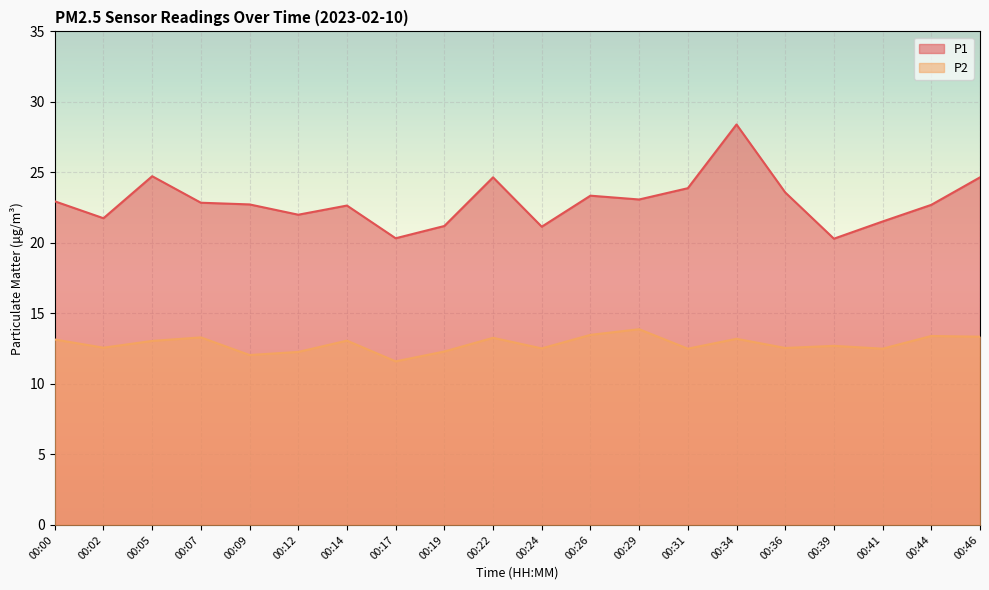

Reading right to left, list all the values displayed in this chart.

P1: 24.6	22.7	21.5	20.3	23.6	28.4	23.9	23.1	23.4	21.1	24.6	21.2	20.3	22.6	22.0	22.7	22.9	24.7	21.8	22.9
P2: 13.3	13.4	12.5	12.7	12.6	13.2	12.5	13.9	13.5	12.5	13.3	12.3	11.6	13.1	12.3	12.1	13.3	13.1	12.6	13.2